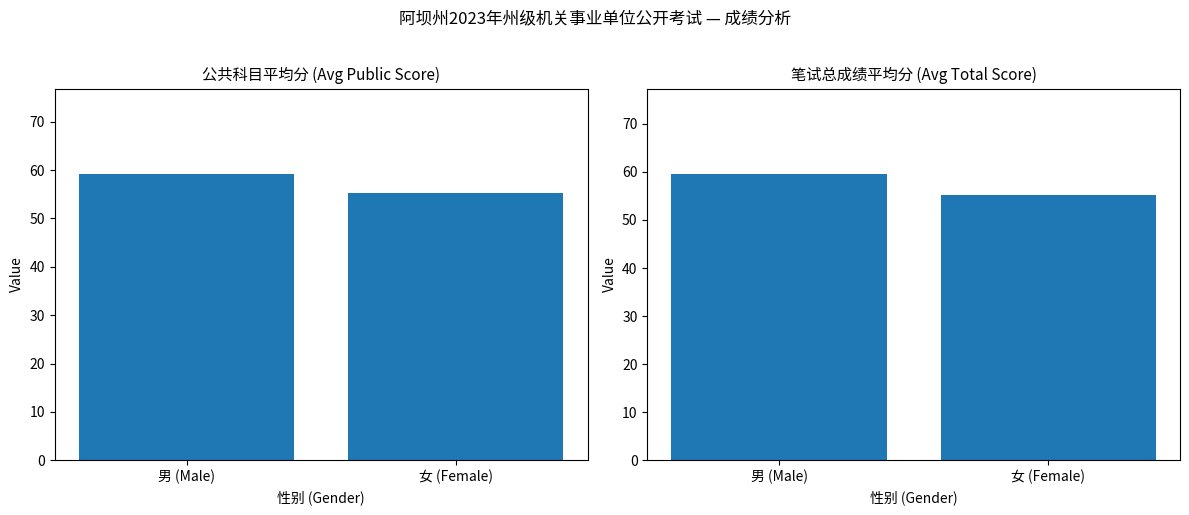

Are the bars horizontal?

No